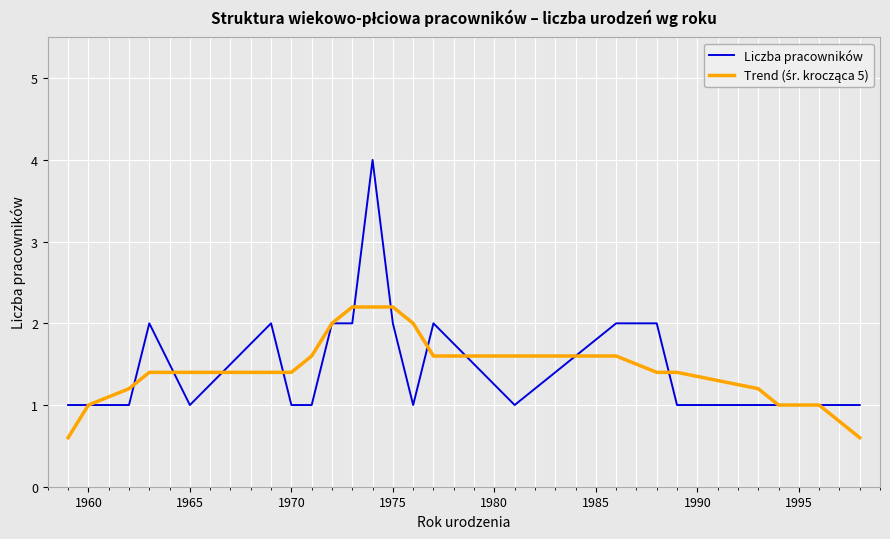

What is the smallest value displayed?

0.6